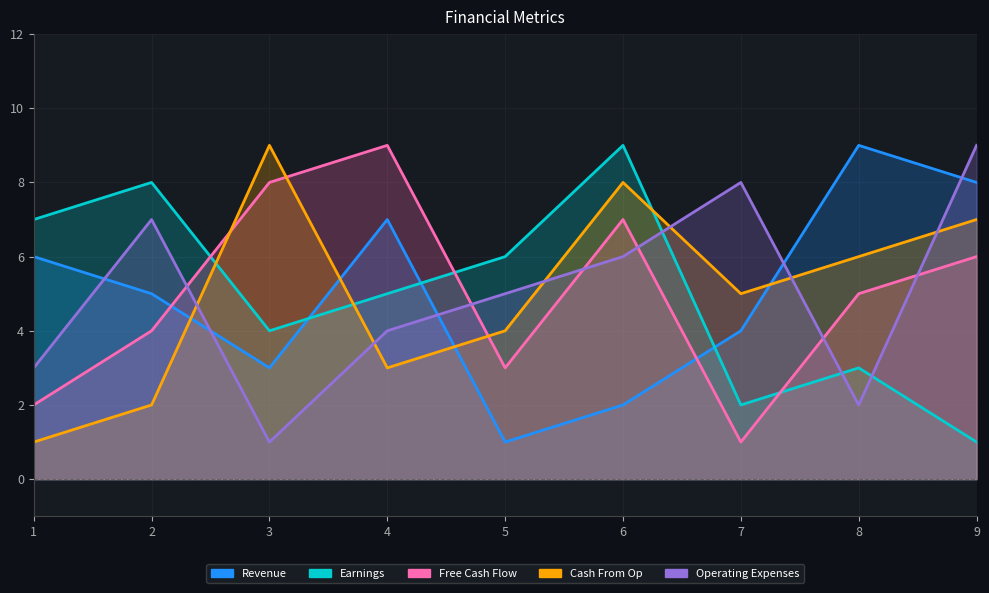

Reading right to left, transcribe all the data shown in this chart.

Revenue: 8	9	4	2	1	7	3	5	6
Earnings: 1	3	2	9	6	5	4	8	7
Free Cash Flow: 6	5	1	7	3	9	8	4	2
Cash From Op: 7	6	5	8	4	3	9	2	1
Operating Expenses: 9	2	8	6	5	4	1	7	3